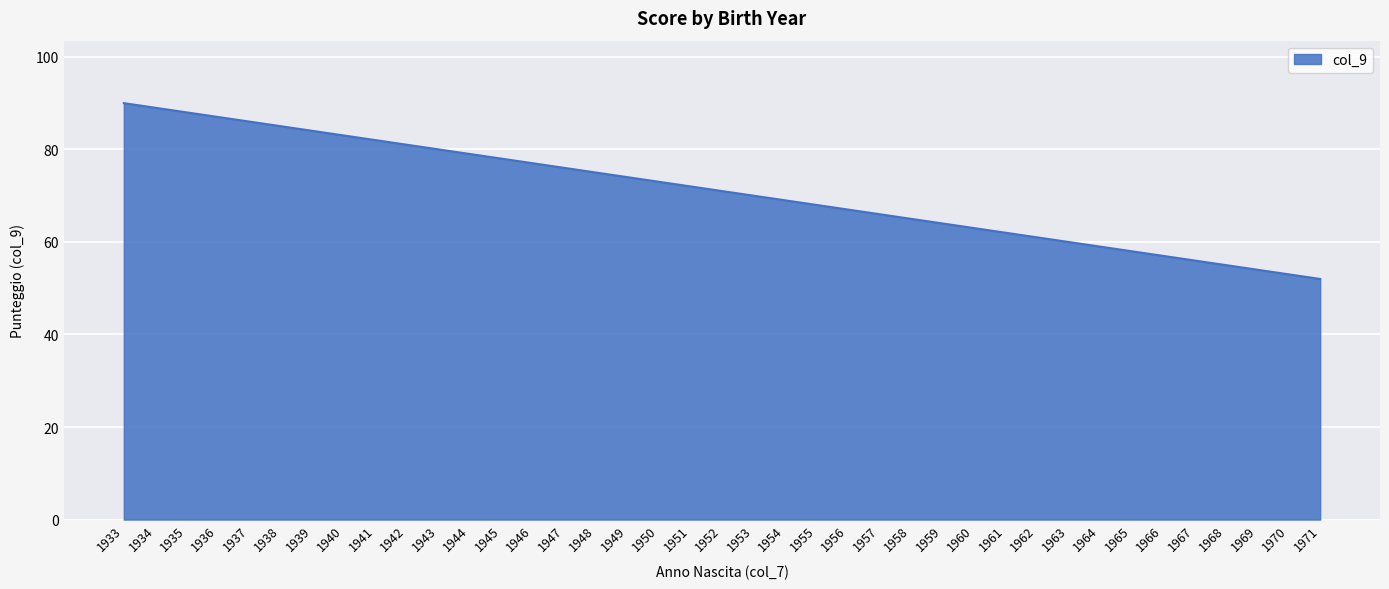

What is the sum of all values?

2769